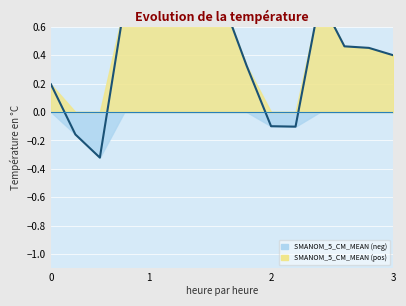

How many distinct data groups are displayed?

1